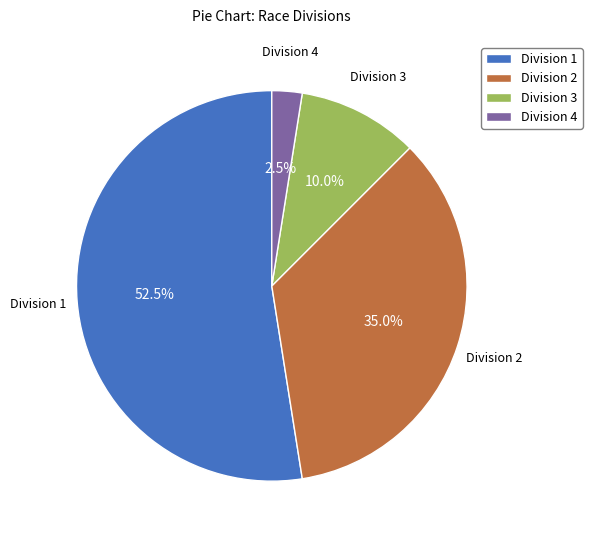

Rank the categories by value from lowest to highest.

Division 4, Division 3, Division 2, Division 1